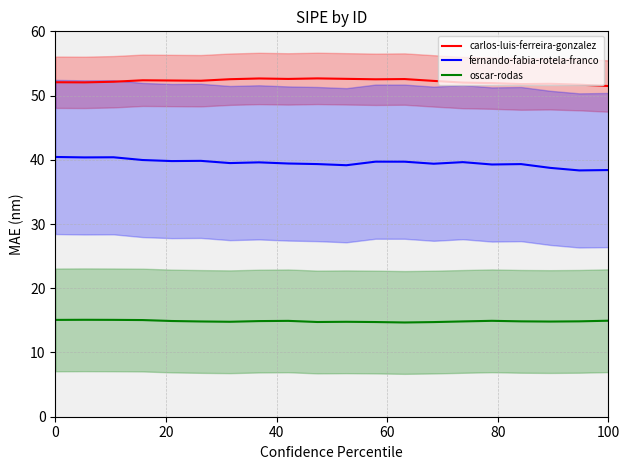

True or false: carlos-luis-ferreira-gonzalez has a value of 51.5 at 100.

True